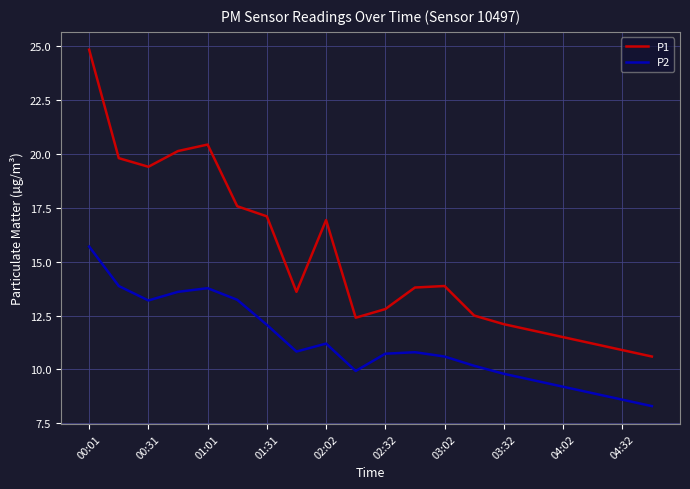

Which series has the largest total across all categories?

P1